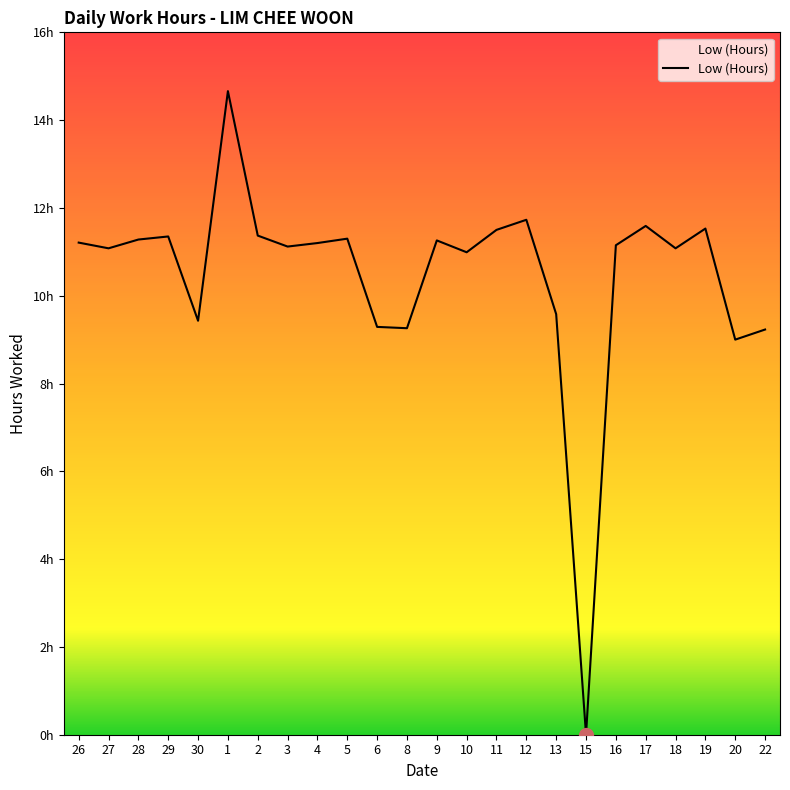

The value at 13 is 15.8. True or false?

False